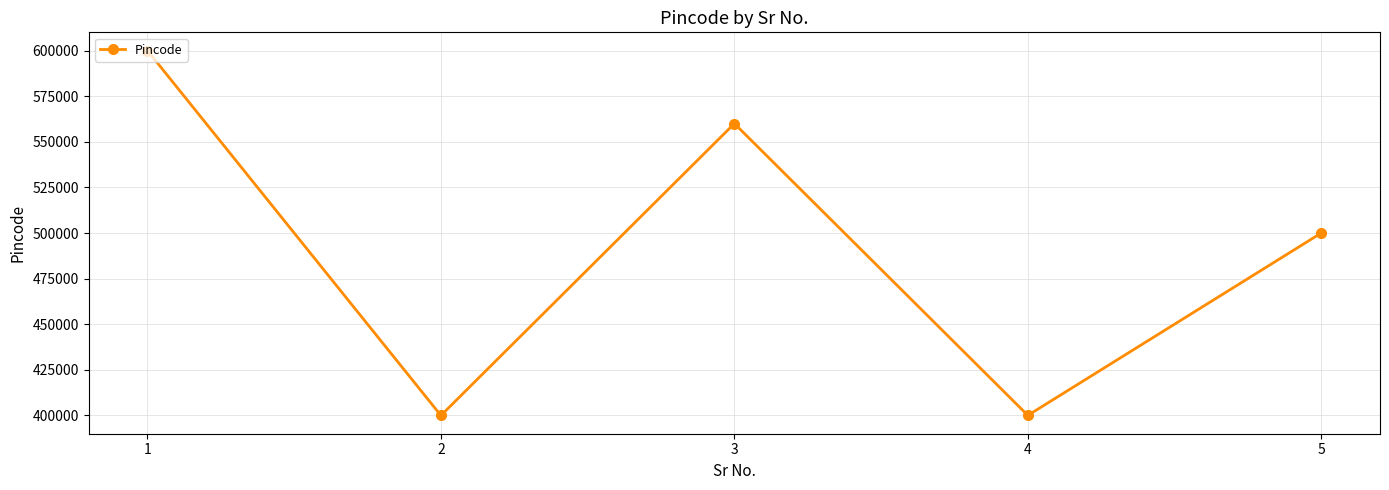

Approximately how many times larger is the value at 5 compared to 1?

0.8